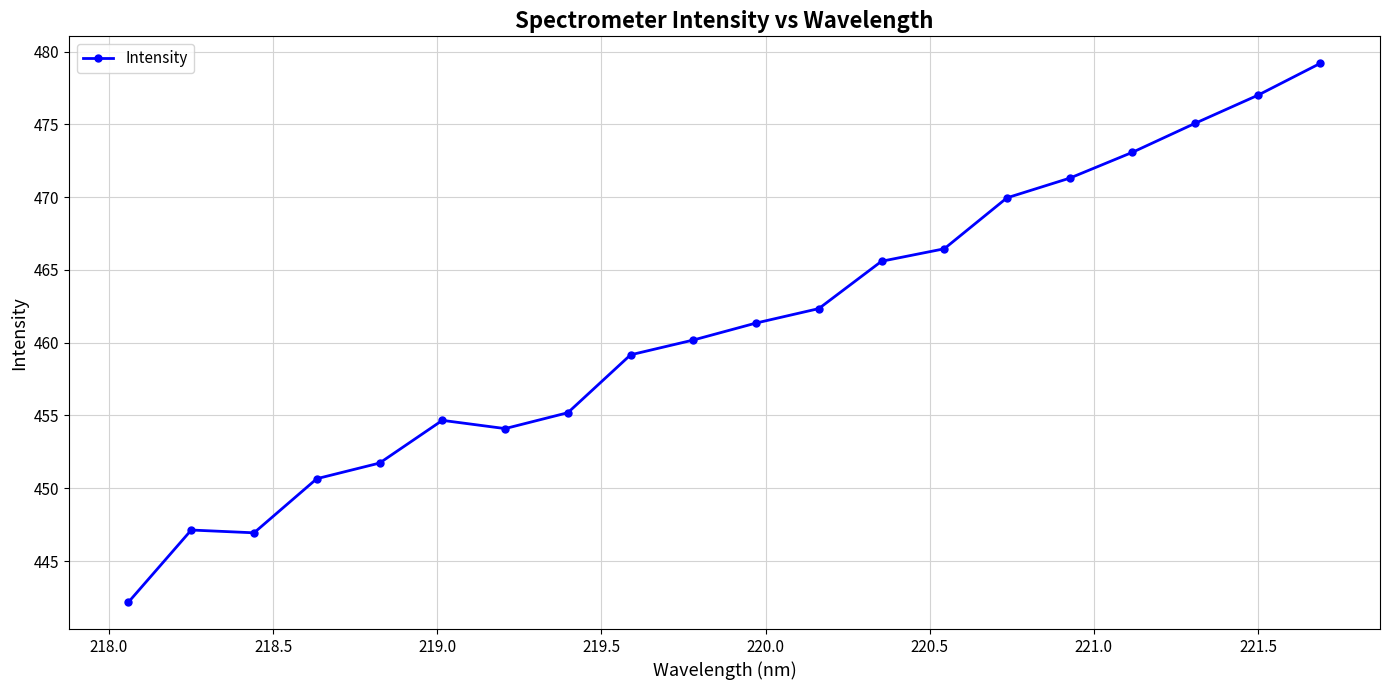

What is the value of the 12th point from the left?

462.3